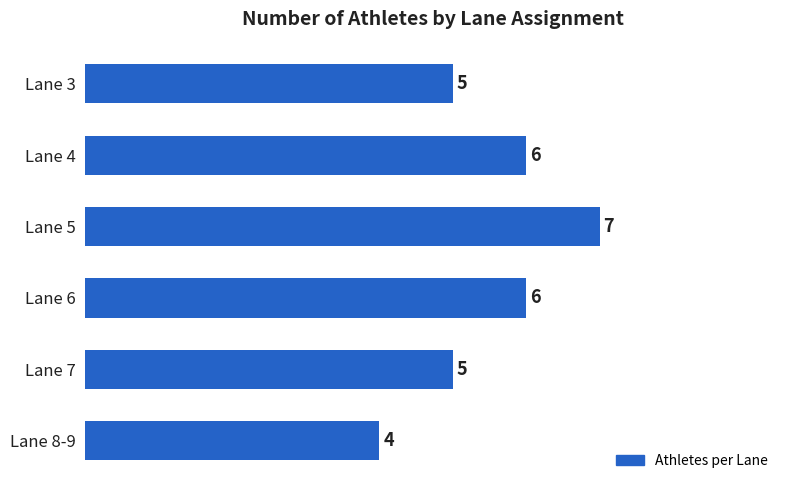

What is the change in value from Lane 5 to Lane 8-9?

-3